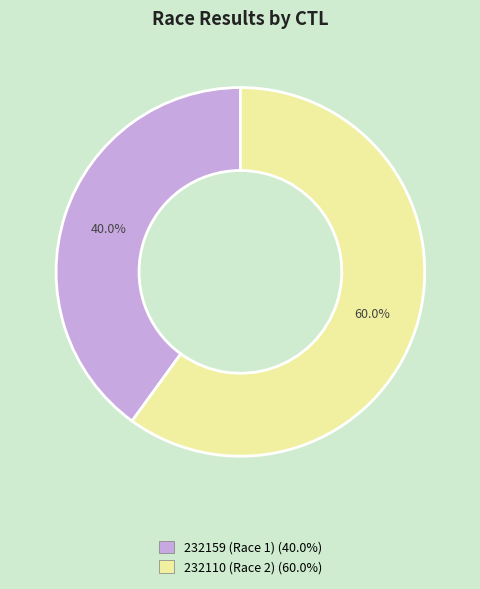

What percentage is NOT represented by 232159?

60.0%